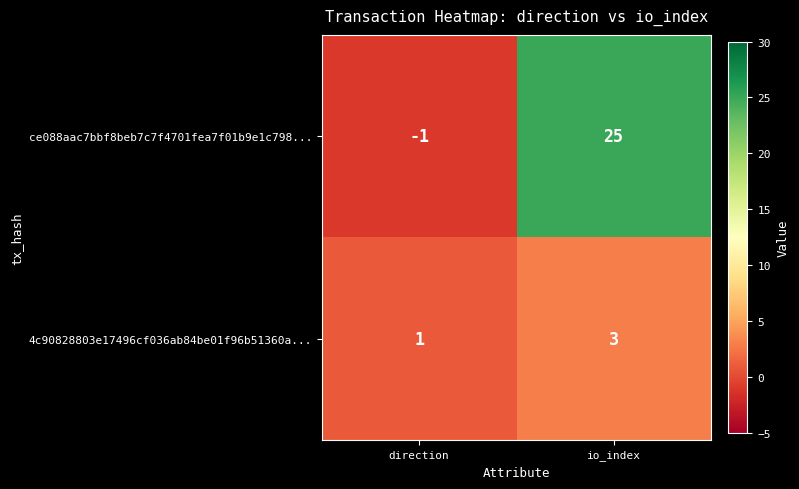

At which label does 4c90828803e17496cf036ab84be01f96b51360a... reach its peak?

io_index